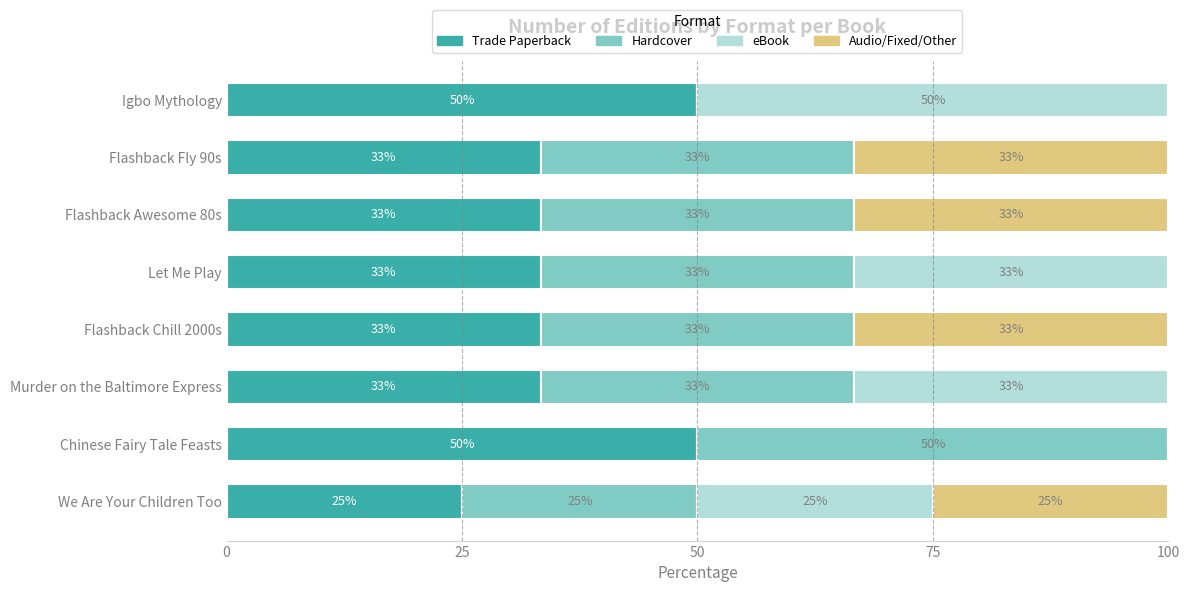

What are all the series names shown in the legend?

Trade Paperback, Hardcover, eBook, Audio/Fixed/Other